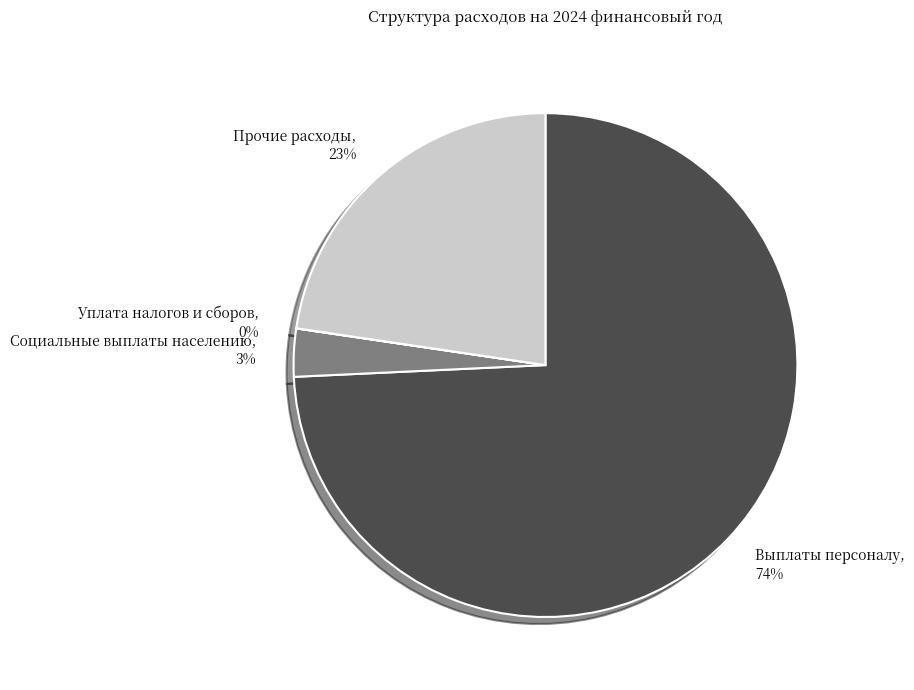

To the nearest percent, what is the combined percentage of Прочие расходы and Выплаты персоналу?

97%